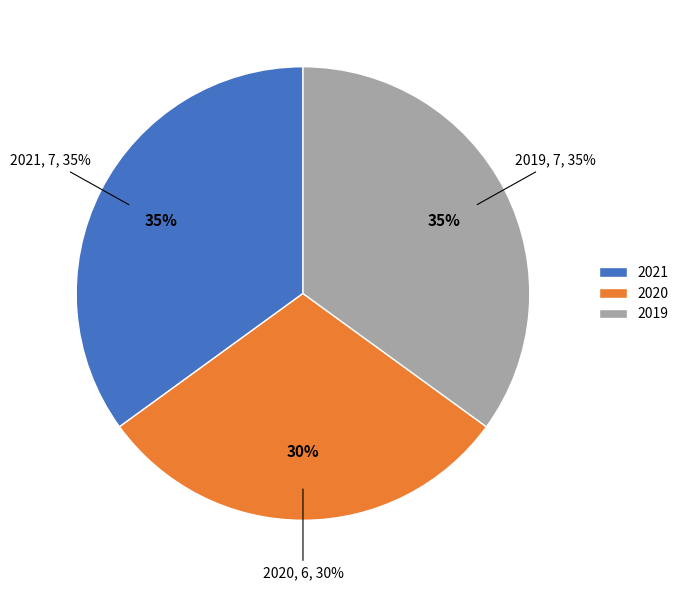

What is the largest slice in the pie chart?

2021